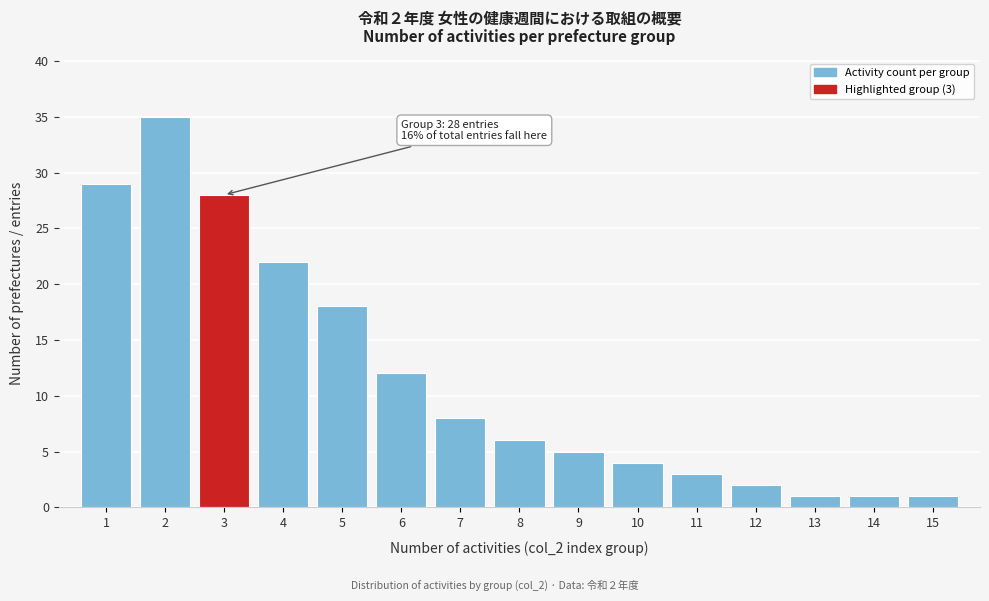

Reading left to right, transcribe all the data shown in this chart.

29	35	28	22	18	12	8	6	5	4	3	2	1	1	1